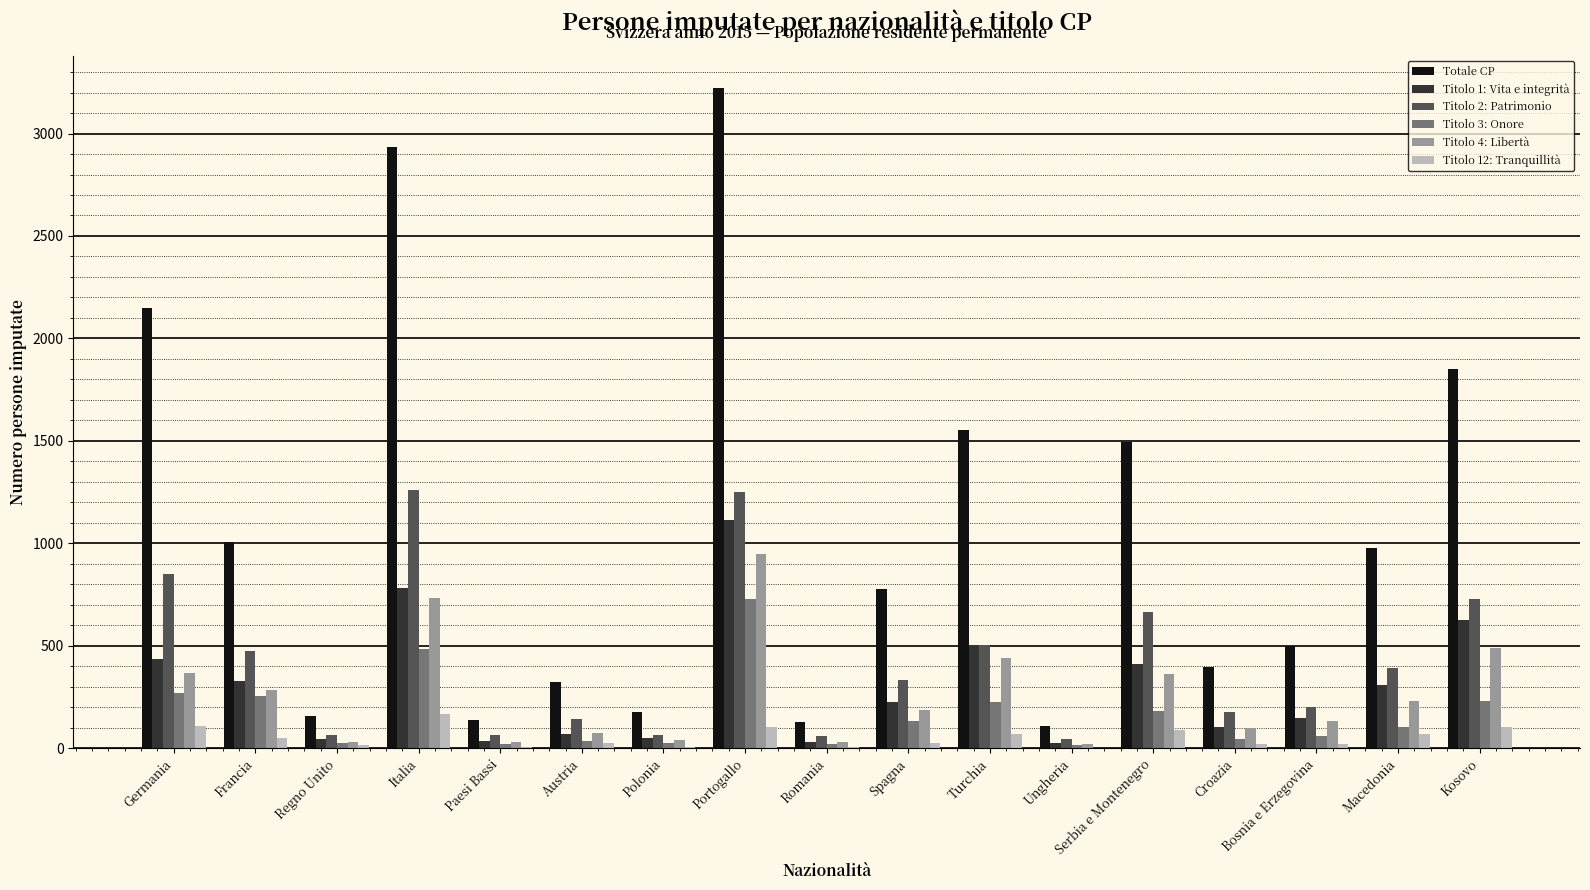

Read the Titolo 2: Patrimonio value at Turchia, to the nearest 50.

500